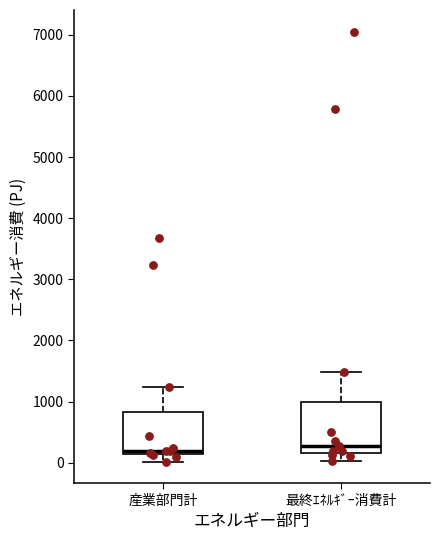

Reading left to right, read every box against the y-axis: the position of its median line, the range the box covers, and the ends of its whiskers. The values are not printed on the chart, so give them approximately, as read against the axis.

産業部門計: median 200, box 100 to 800, whiskers 0 to 1200
最終ｴﾈﾙｷﾞｰ消費計: median 300, box 200 to 1000, whiskers 0 to 1500